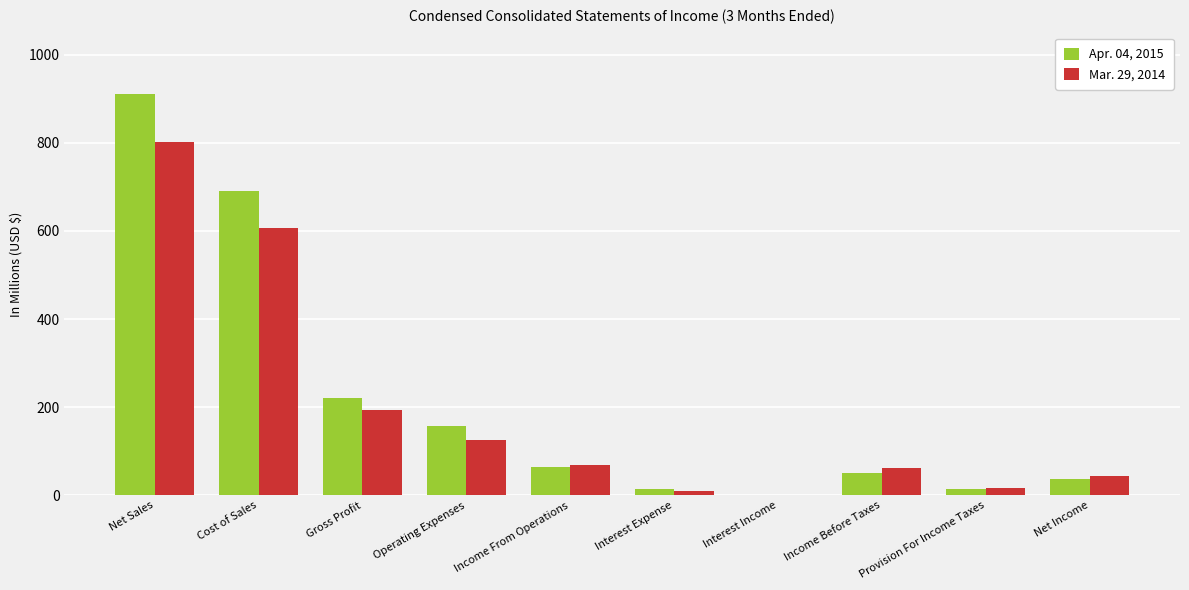

Is the value of Apr. 04, 2015 at Income From Operations greater than the value of Mar. 29, 2014 at Net Income?

Yes